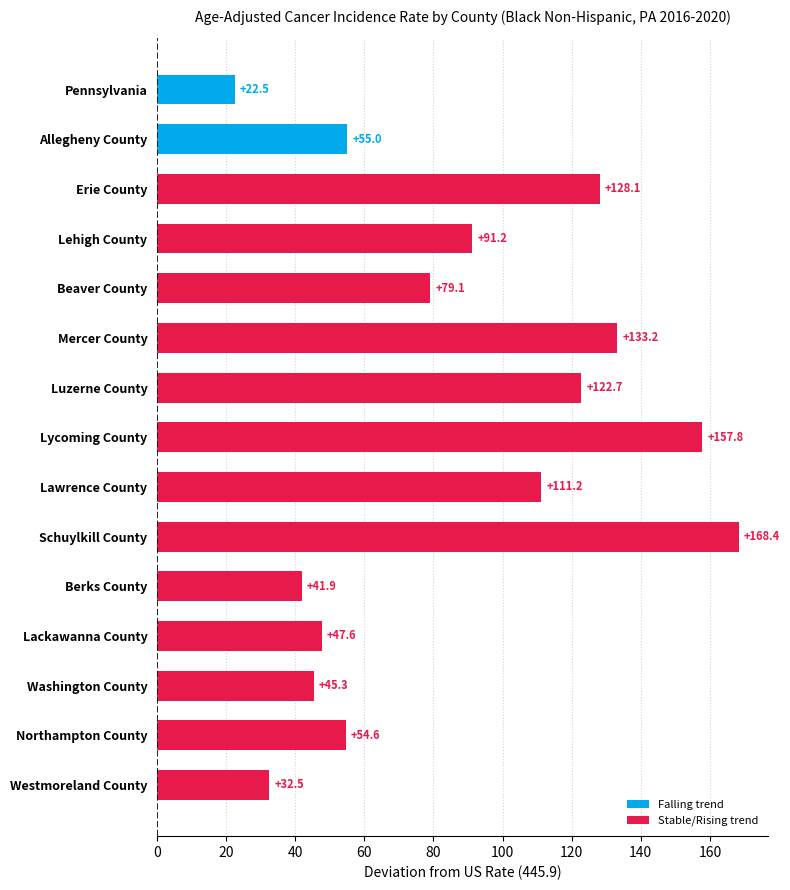

How many data points does each series have?

15